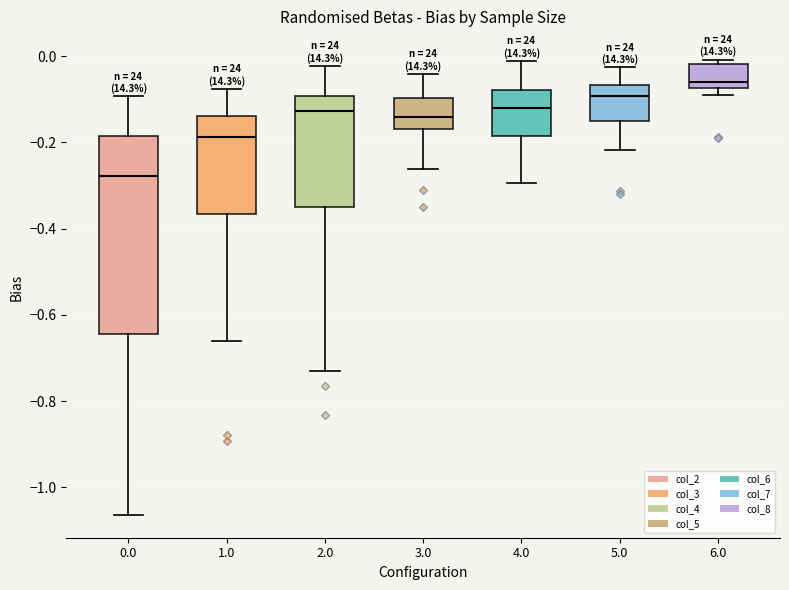

Reading left to right, read every box against the y-axis: the position of its median line, the range the box covers, and the ends of its whiskers. The values are not printed on the chart, so give them approximately, as read against the axis.

0.0: median -0.28, box -0.64 to -0.18, whiskers -1.06 to -0.10
1.0: median -0.18, box -0.36 to -0.14, whiskers -0.66 to -0.08
2.0: median -0.12, box -0.36 to -0.10, whiskers -0.74 to -0.02
3.0: median -0.14, box -0.16 to -0.10, whiskers -0.26 to -0.04
4.0: median -0.12, box -0.18 to -0.08, whiskers -0.30 to -0.02
5.0: median -0.10, box -0.16 to -0.06, whiskers -0.22 to -0.02
6.0: median -0.06, box -0.08 to -0.02, whiskers -0.10 to 0.00